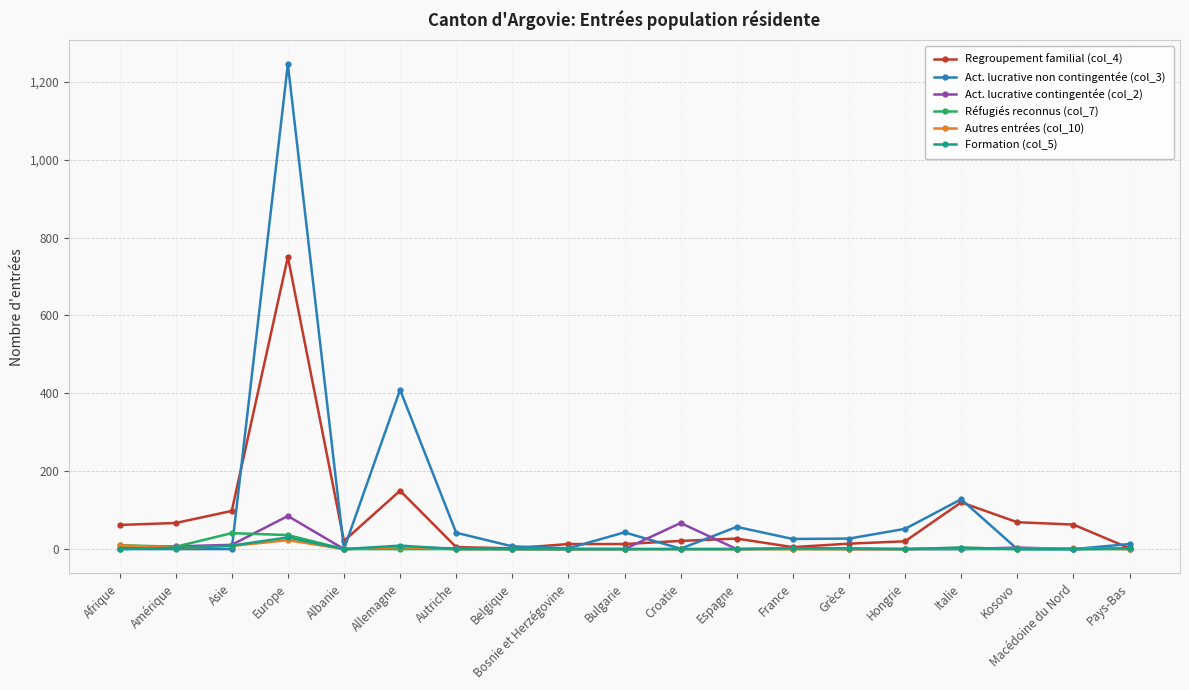

How many values in the Réfugiés reconnus (col_7) series exceed 0?

4